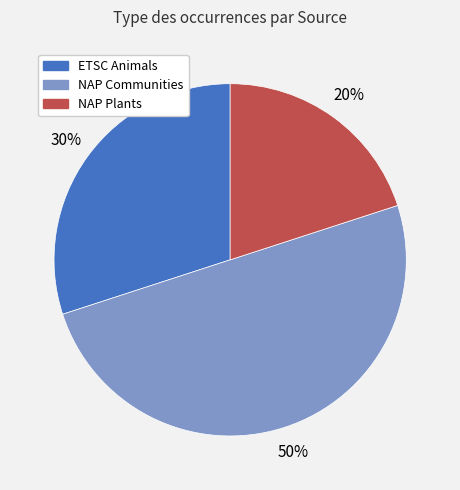

Is NAP Plants the majority of the pie?

No